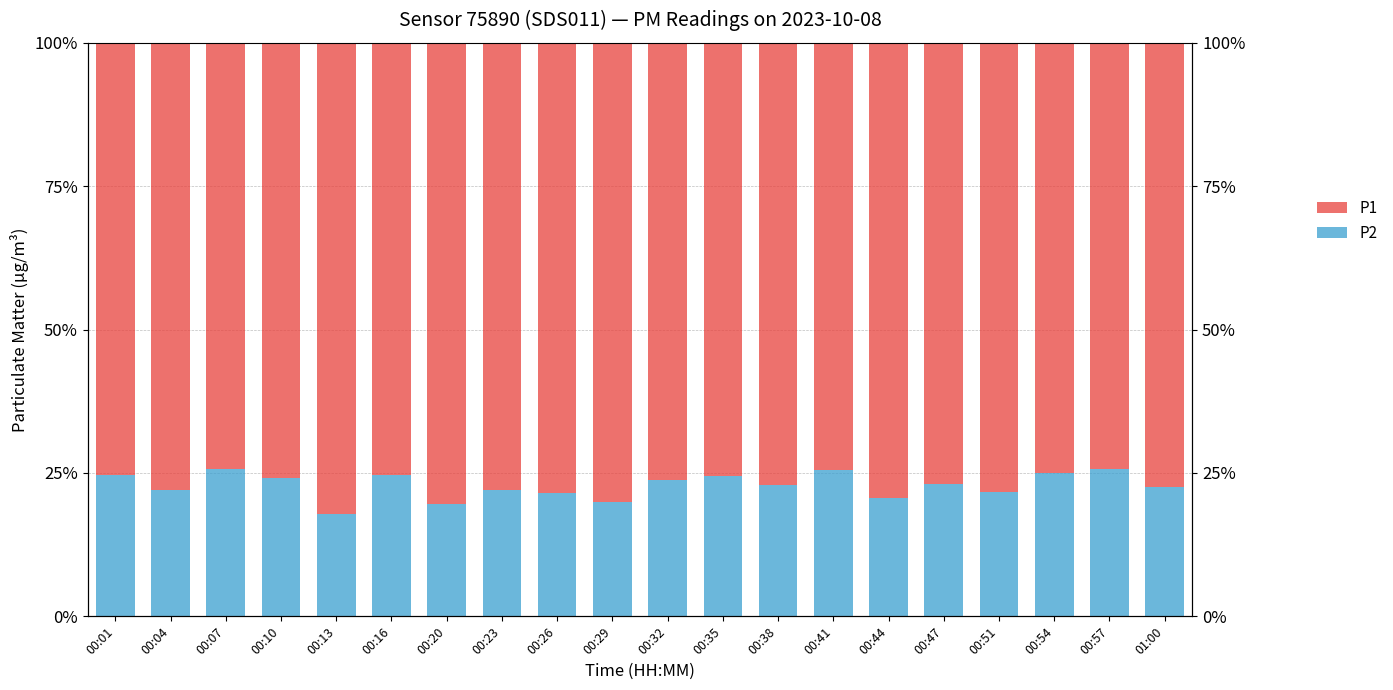

Rank the categories by P1 value from lowest to highest.

00:07, 00:57, 00:41, 00:54, 00:16, 00:01, 00:35, 00:10, 00:32, 00:47, 00:38, 01:00, 00:04, 00:23, 00:51, 00:26, 00:44, 00:29, 00:20, 00:13